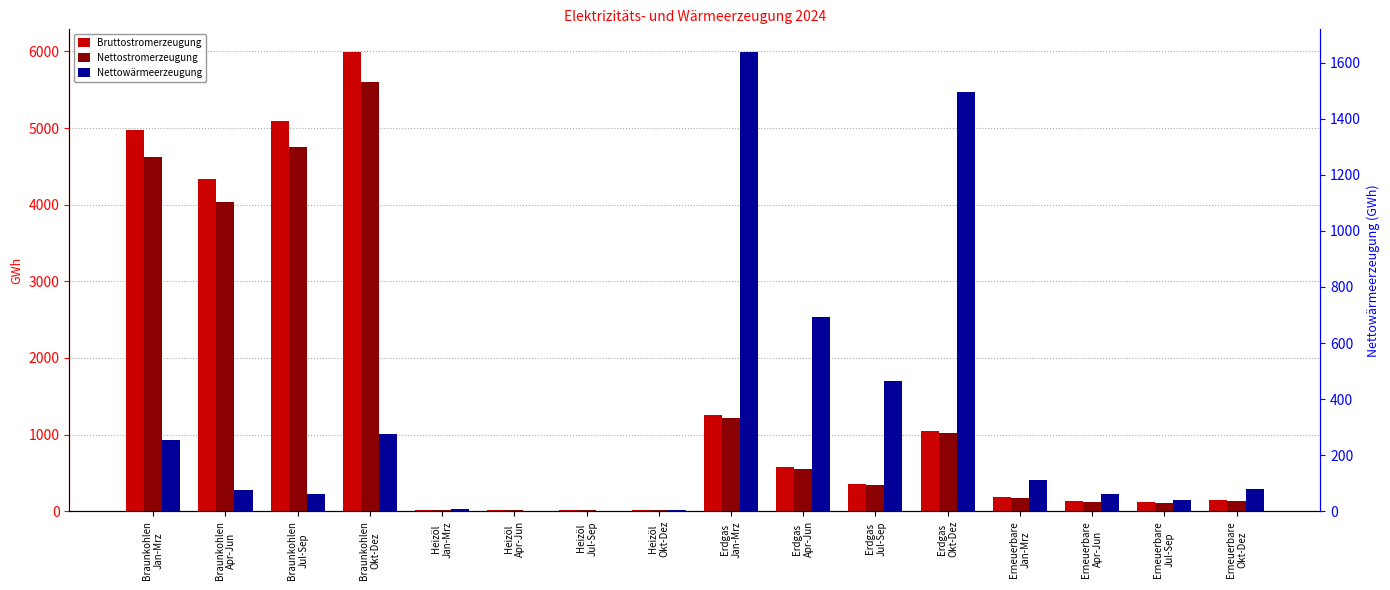

Is it true that Bruttostromerzeugung equals 578 at Erdgas
Jan-Mrz?

False